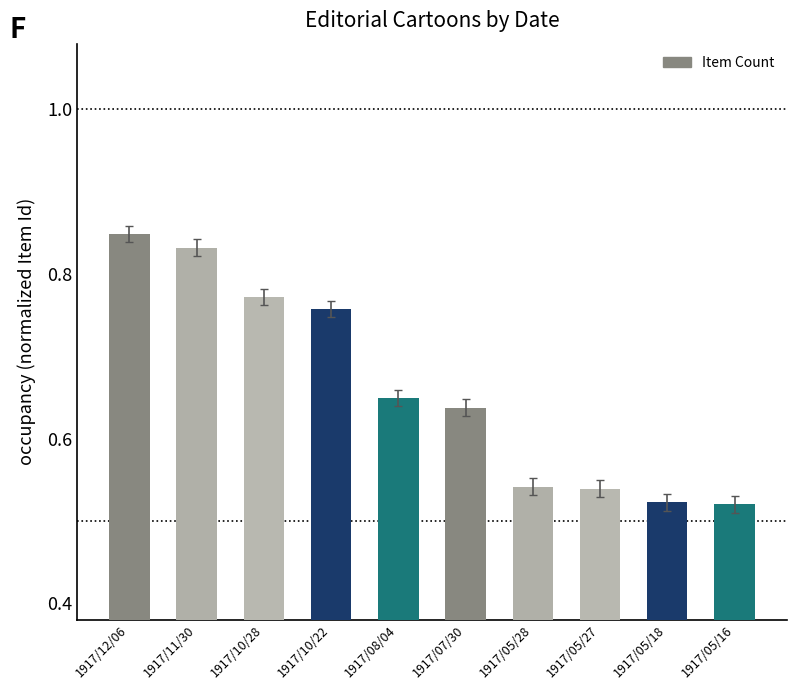

What is the sum of all values?

6.6